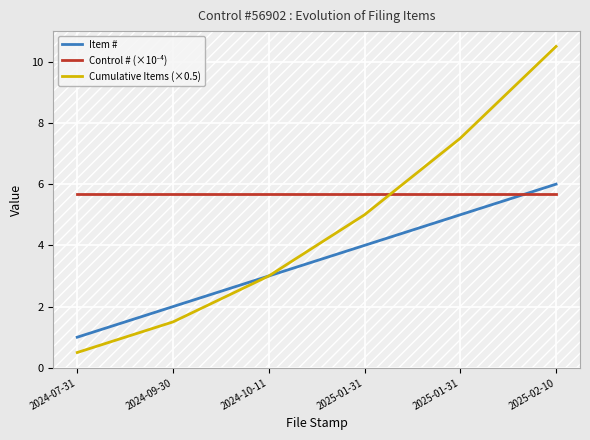

List the labels in order of Item # value, largest first.

2025-02-10, 2025-01-31, 2025-01-31, 2024-10-11, 2024-09-30, 2024-07-31